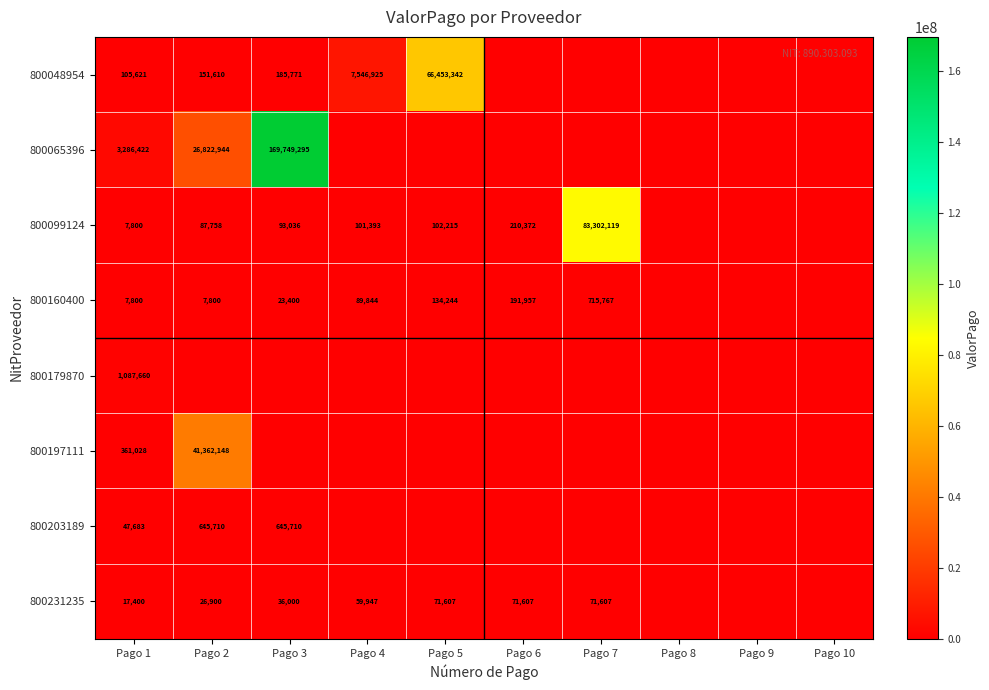

True or false: 800065396 has a value of 26822944 at Pago 2.

True